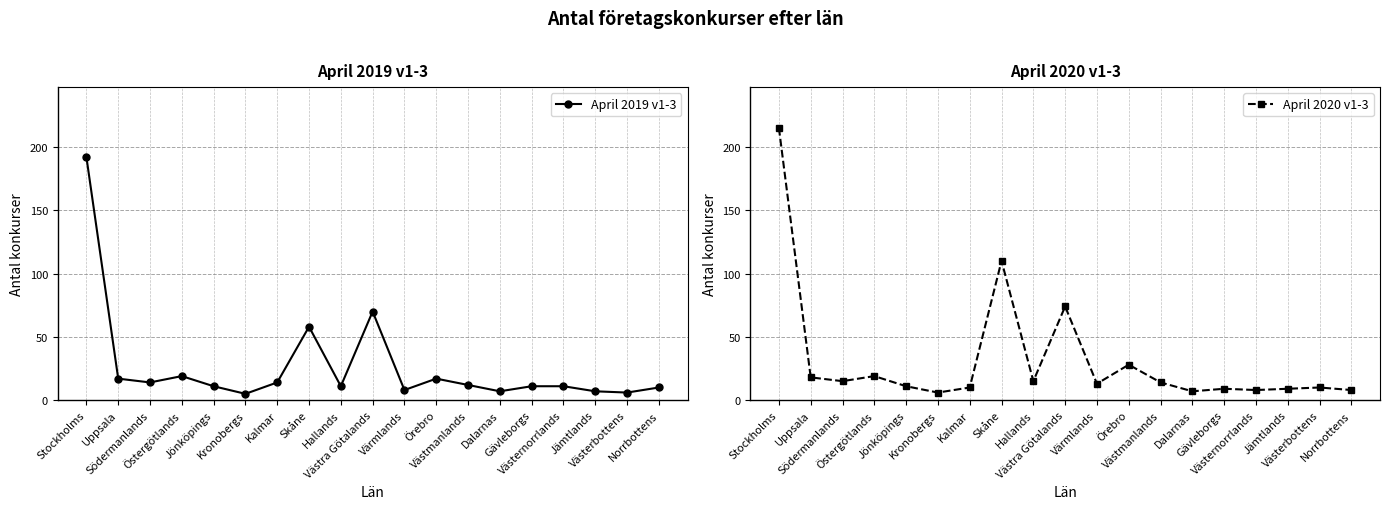

Rank the series at Stockholms from highest to lowest value.

April 2020 v1-3, April 2019 v1-3